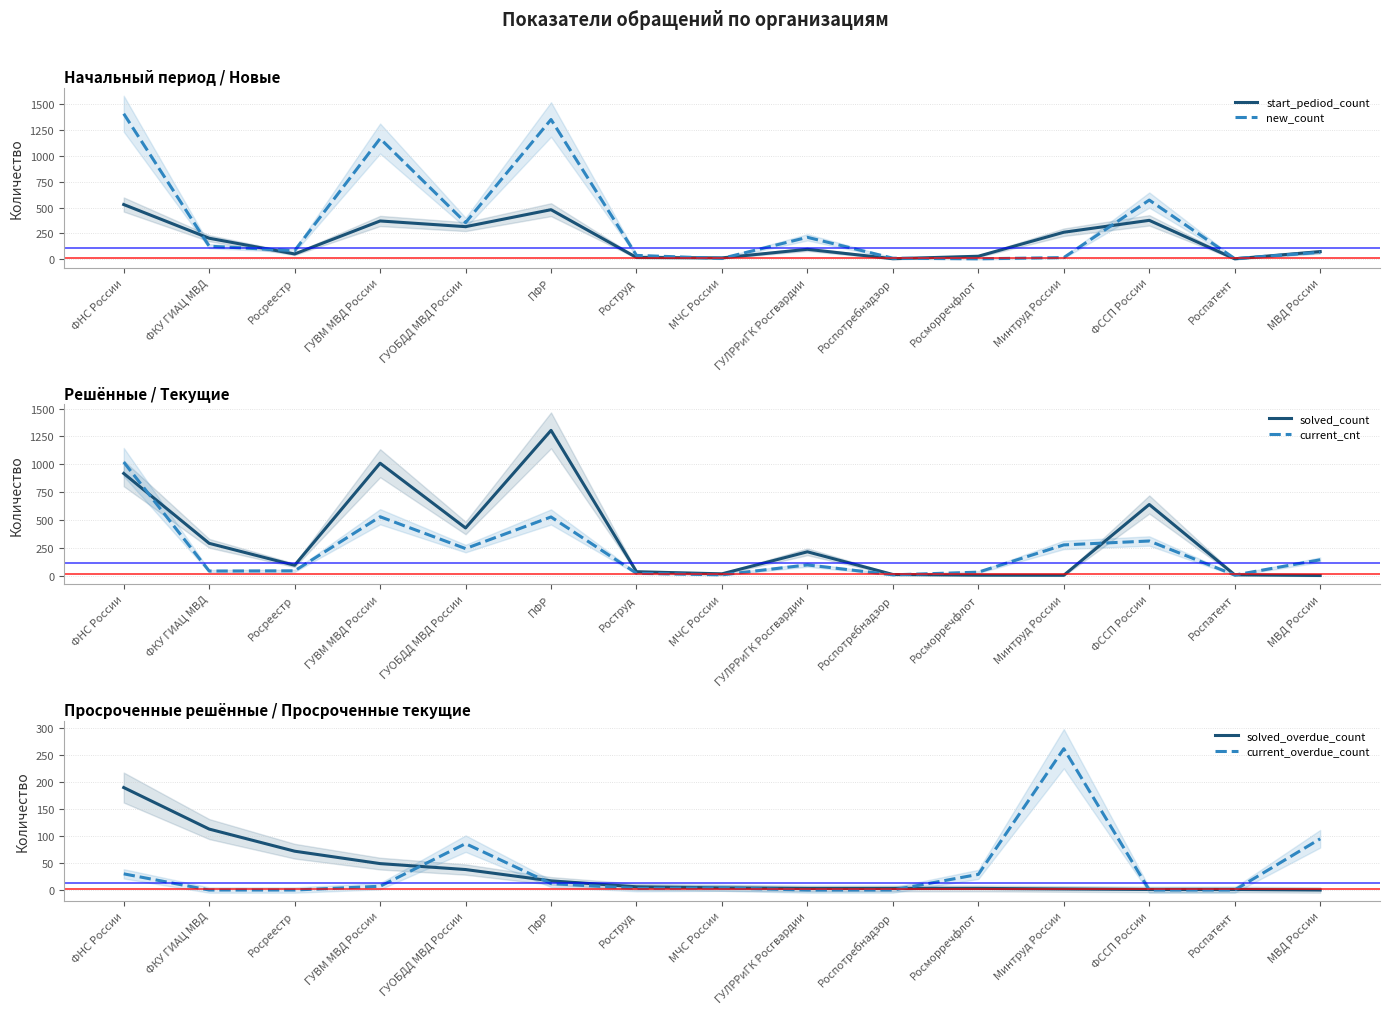

What is the label of the 13th point from the left?

ФССП России